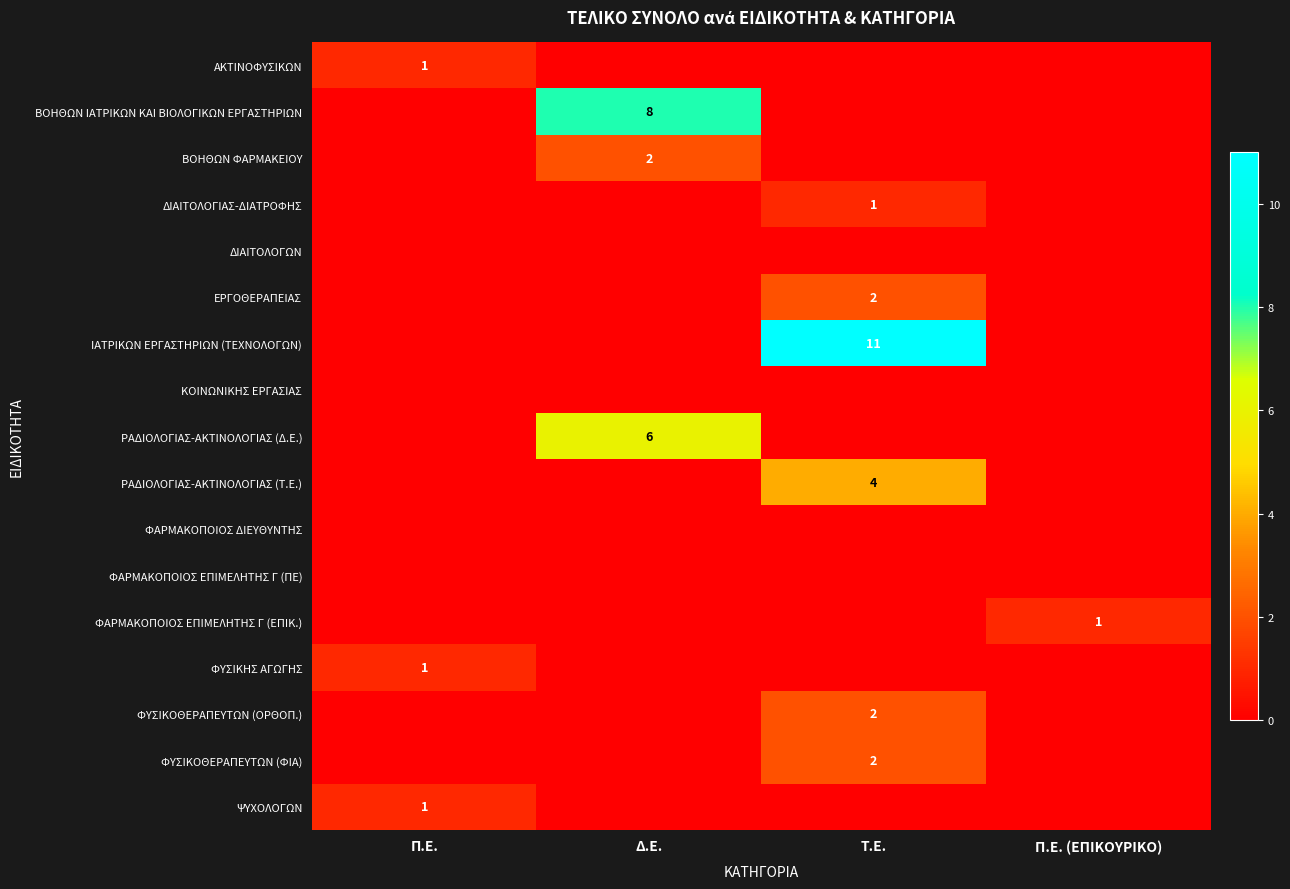

The value of ΒΟΗΘΩΝ ΙΑΤΡΙΚΩΝ ΚΑΙ ΒΙΟΛΟΓΙΚΩΝ ΕΡΓΑΣΤΗΡΙΩΝ at Δ.Ε. is 8. True or false?

True